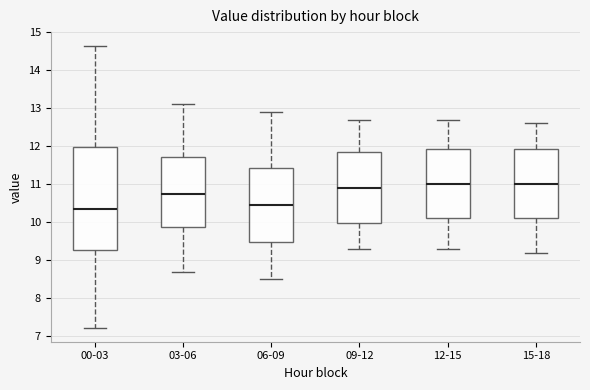

Comparing the boxes themselves (not the whiskers), which one is the tallest?

00-03